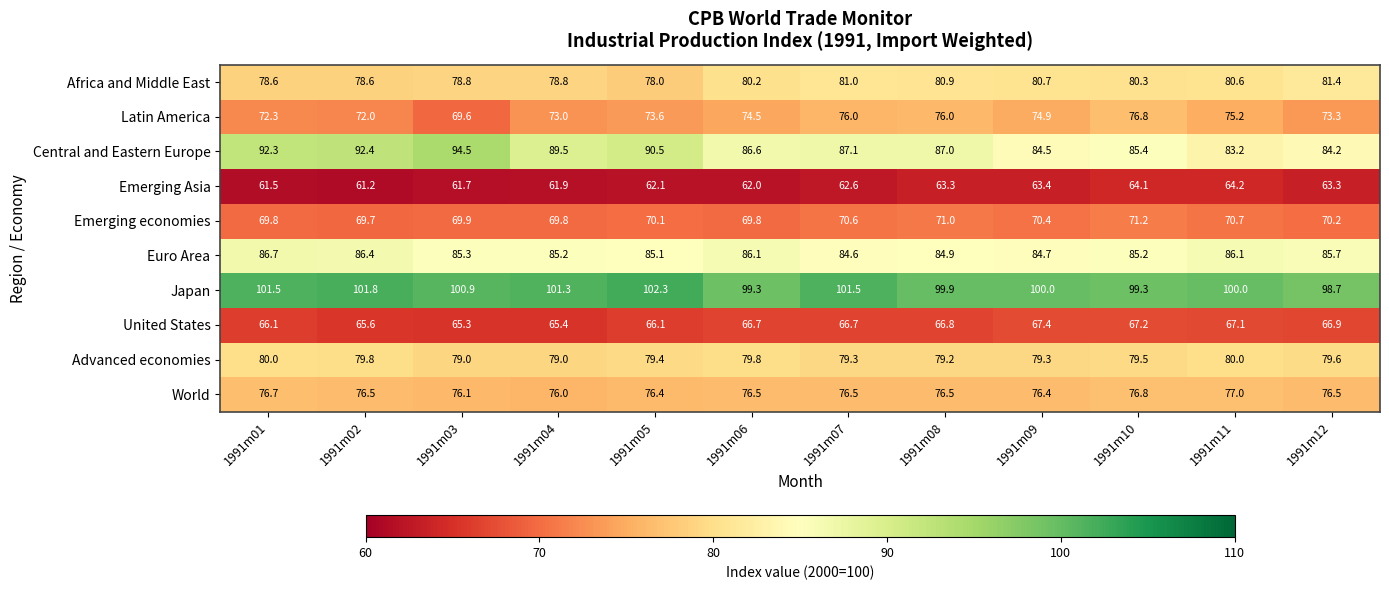

Rank the series by their maximum value, from lowest to highest.

Emerging Asia, United States, Emerging economies, Latin America, World, Advanced economies, Africa and Middle East, Euro Area, Central and Eastern Europe, Japan